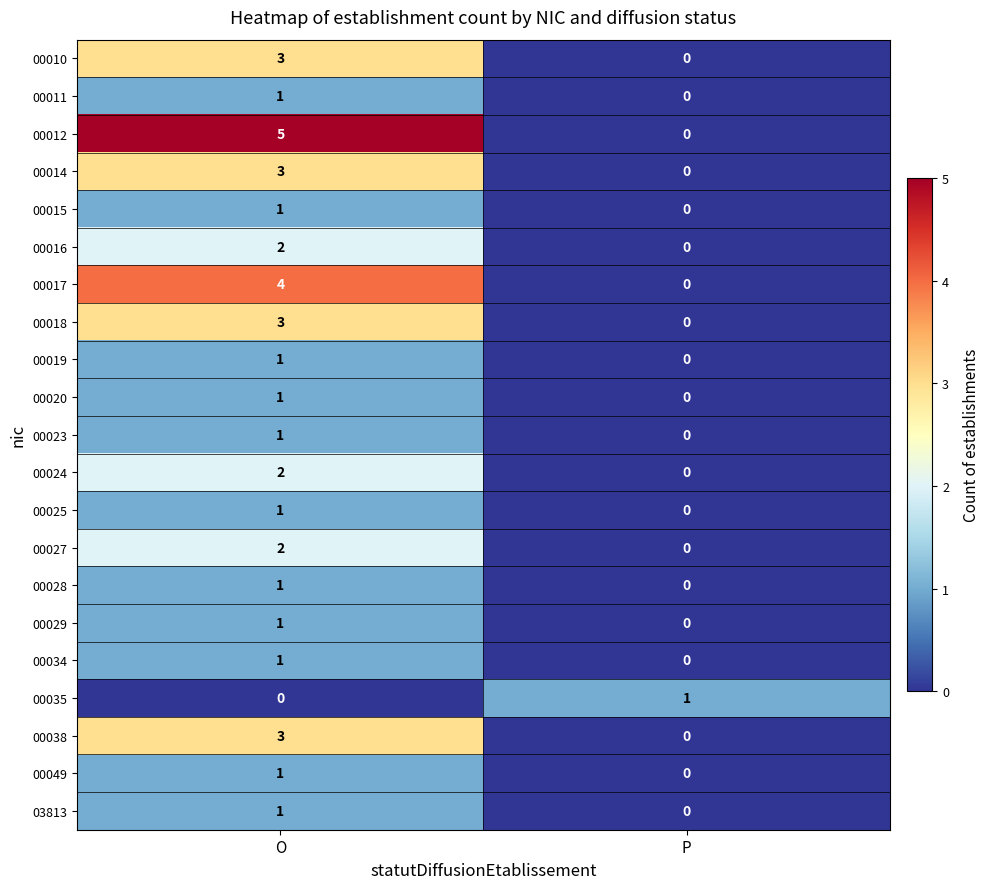

Is the value of 00012 at O greater than the value of 00019 at O?

Yes